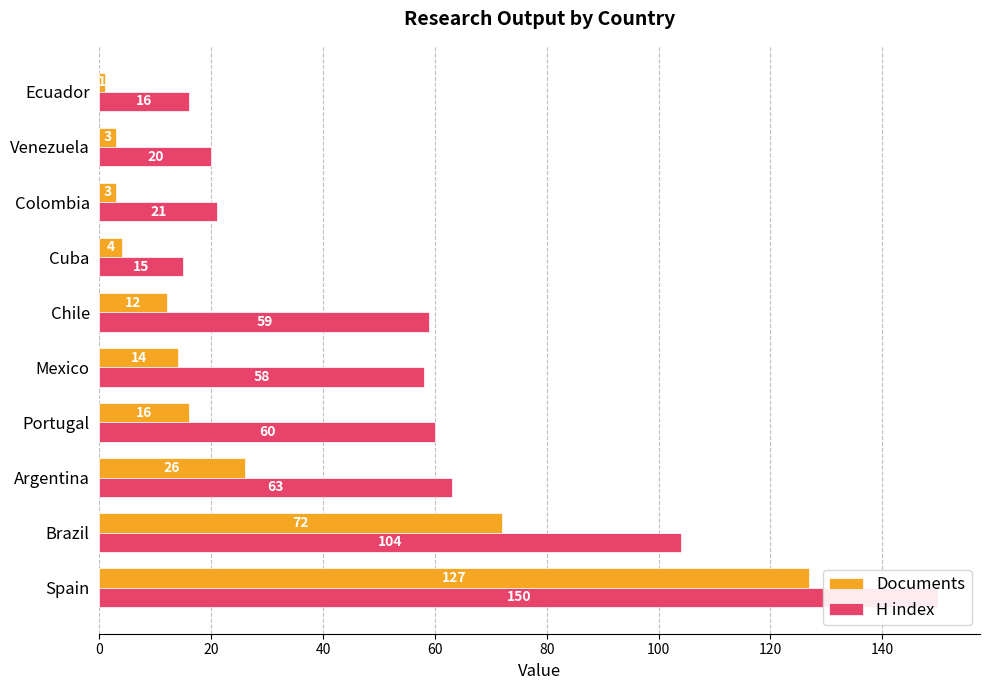

Is it true that Documents equals 127 at Spain?

True